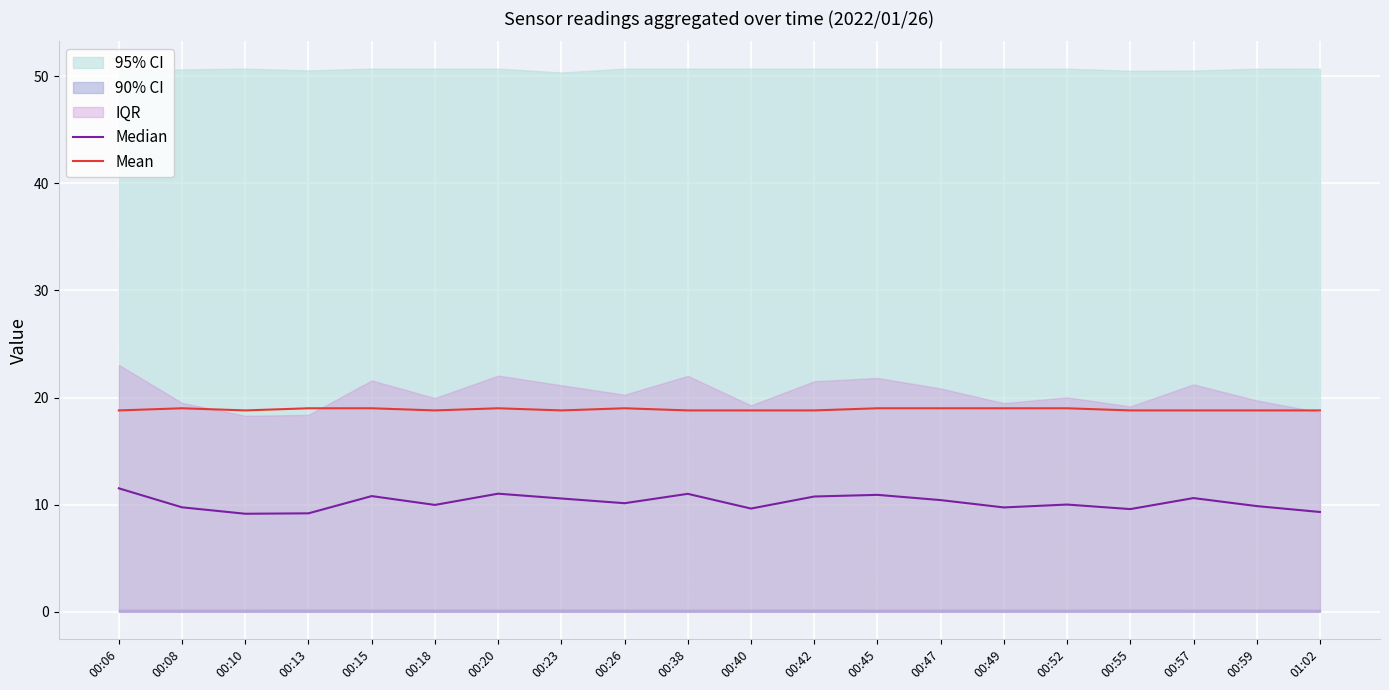

How many Mean values are between 18 and 19?

20